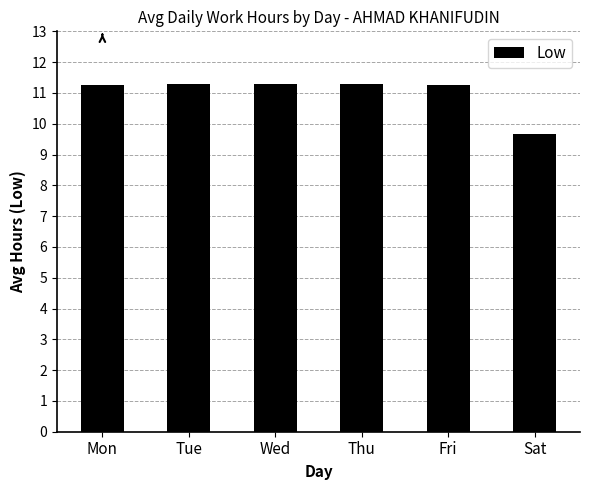

What is the value of the 6th bar from the left?

9.7